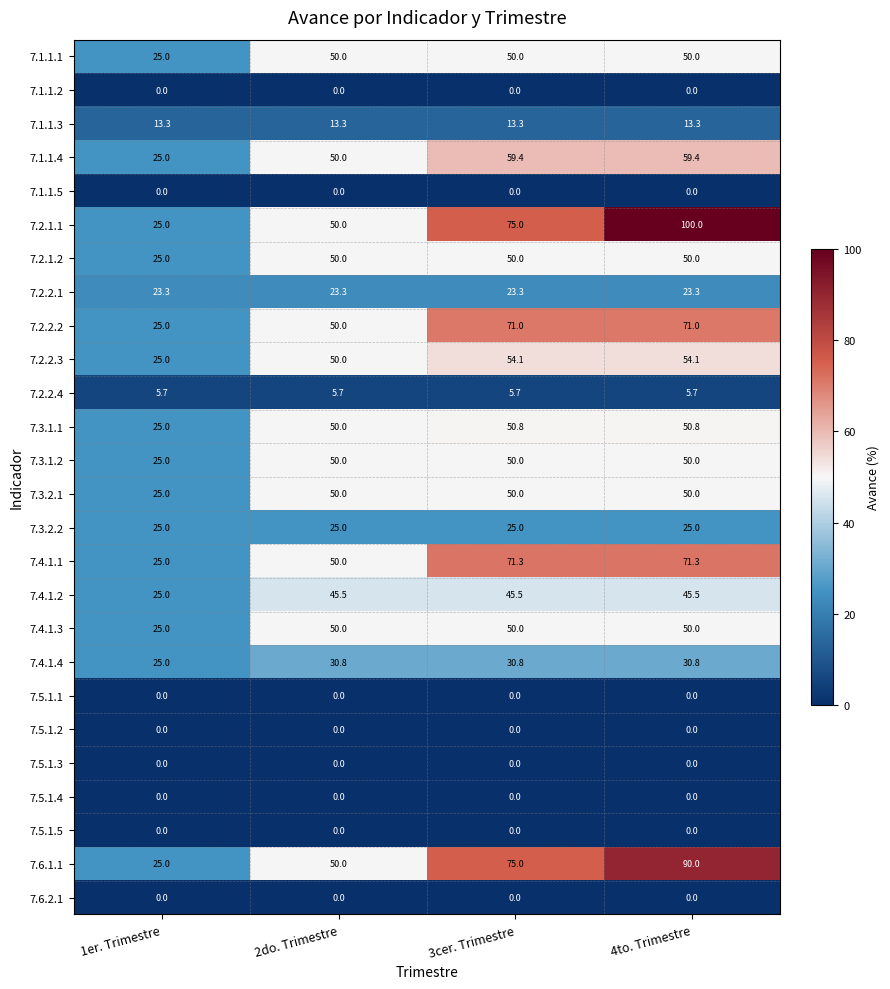

True or false: 7.1.1.4 has a value of 59.4 at 4to. Trimestre.

True